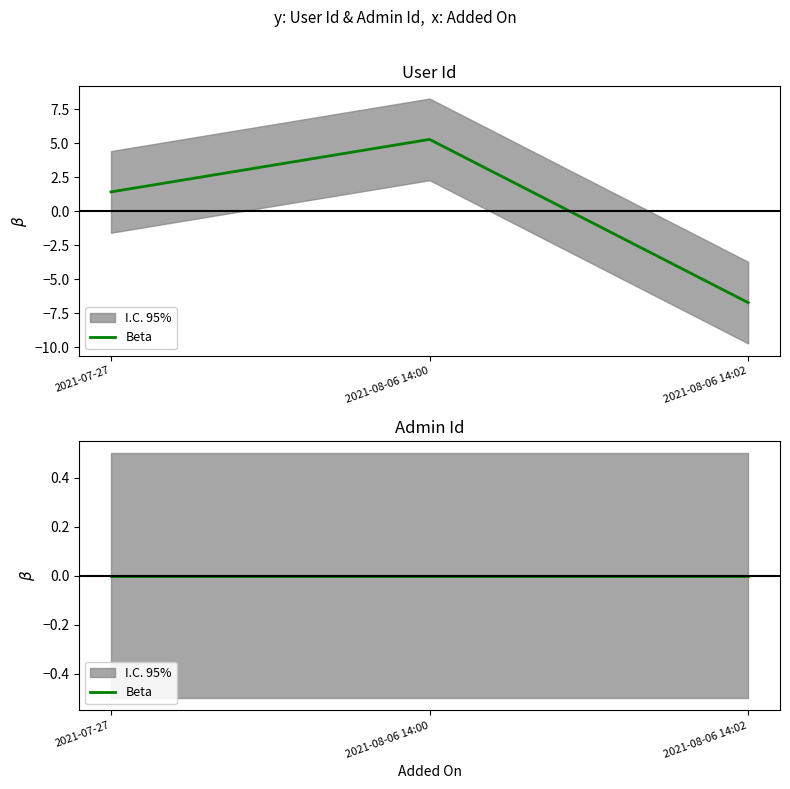

Reading left to right, transcribe all the data shown in this chart.

1.4	5.3	-6.7